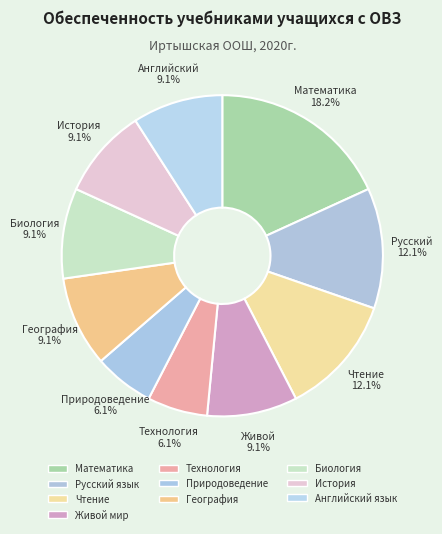

True or false: Технология accounts for 12% of the total.

False